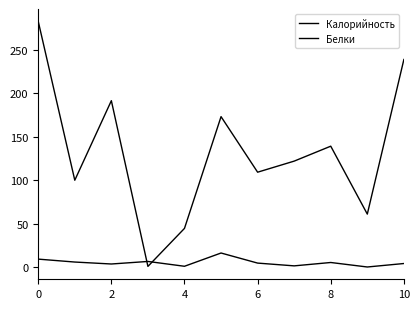

How many lines are shown in the chart?

2